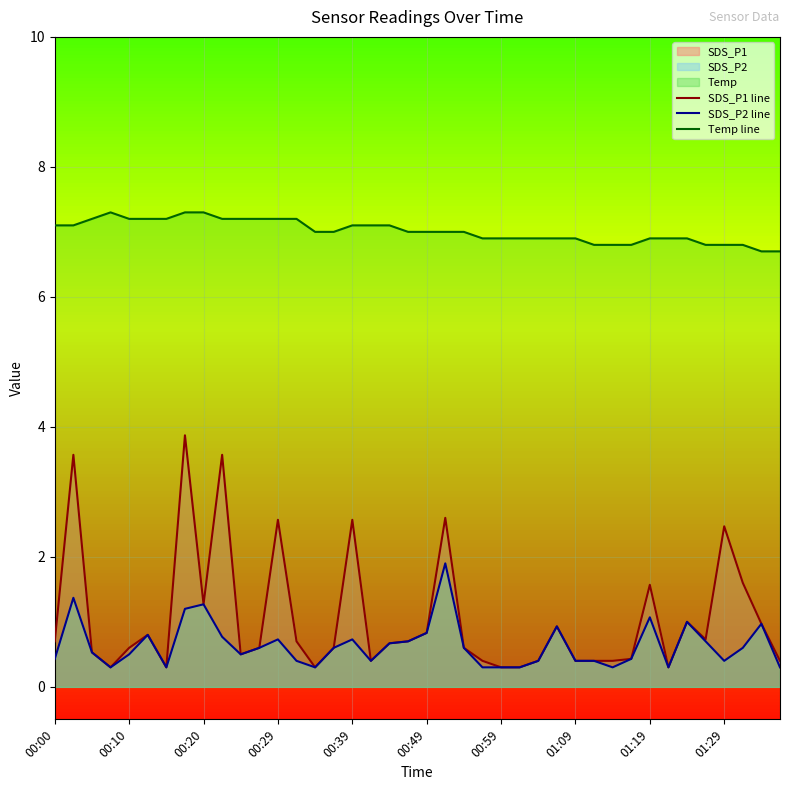

Count the number of data series in this chart.

3